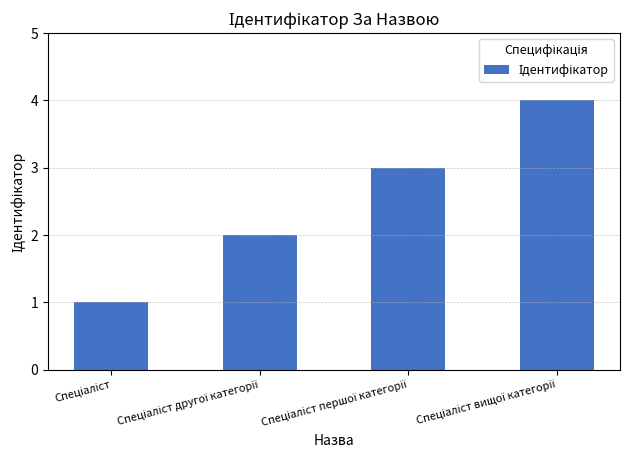

What is the difference between the maximum and minimum values?

3